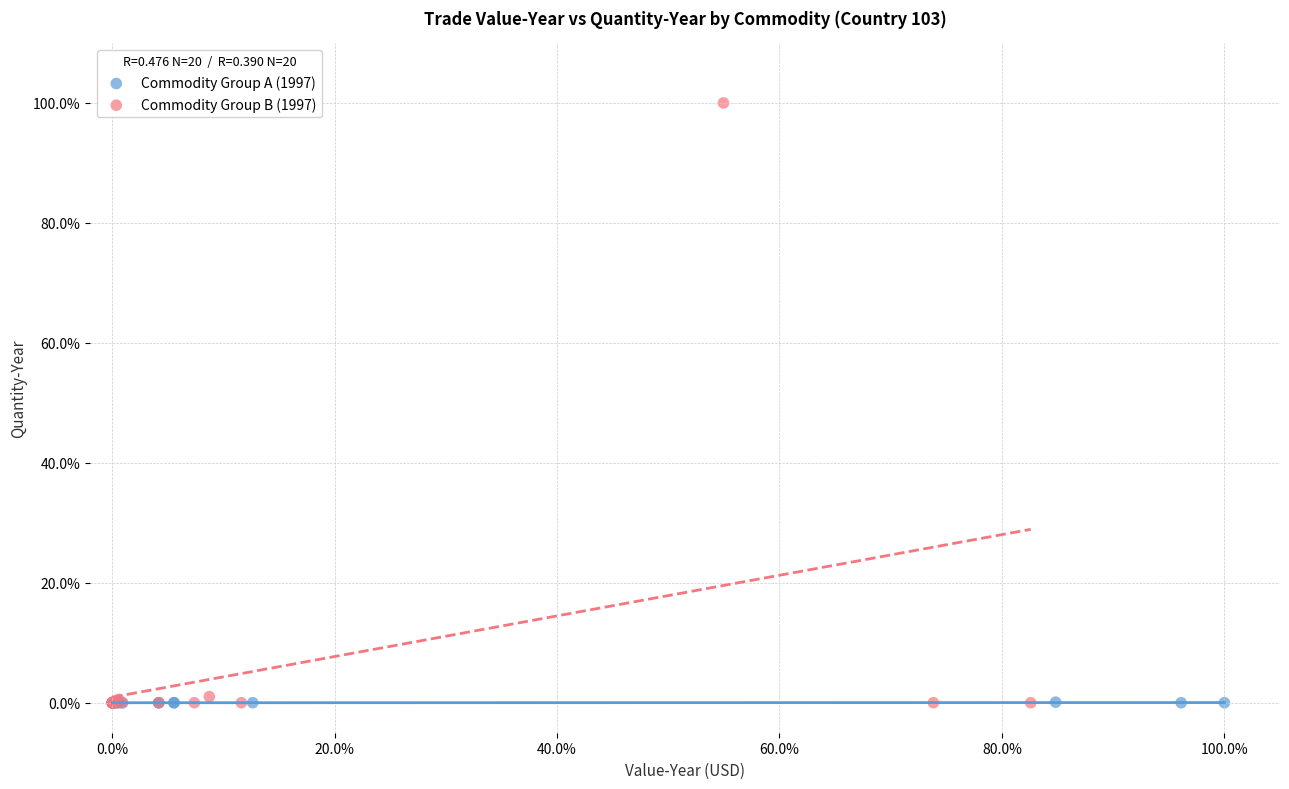

What are all the series names shown in the legend?

Commodity Group A (1997), Commodity Group B (1997)